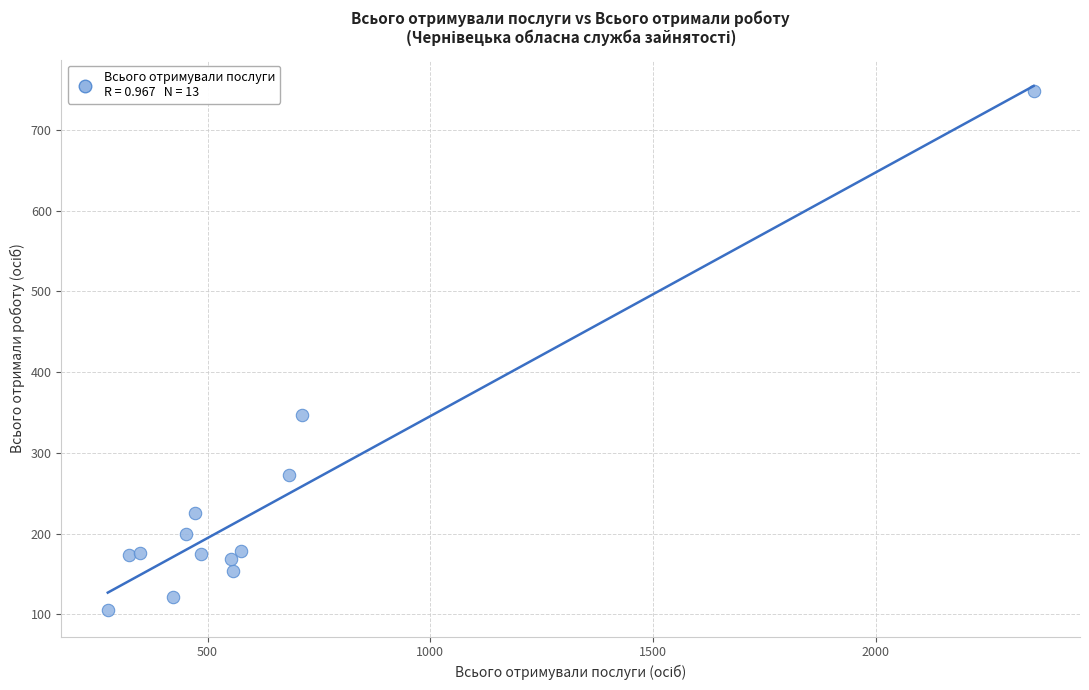

What Y value in the scatter plot is closest to 426?

347